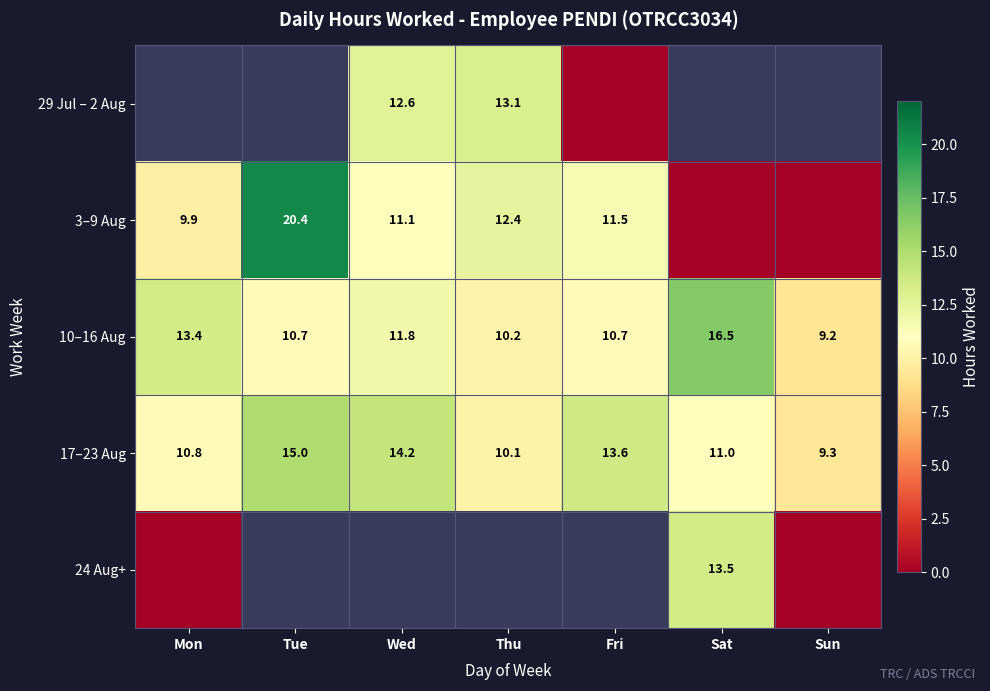

At which label is 17–23 Aug closest to 12?

Sat